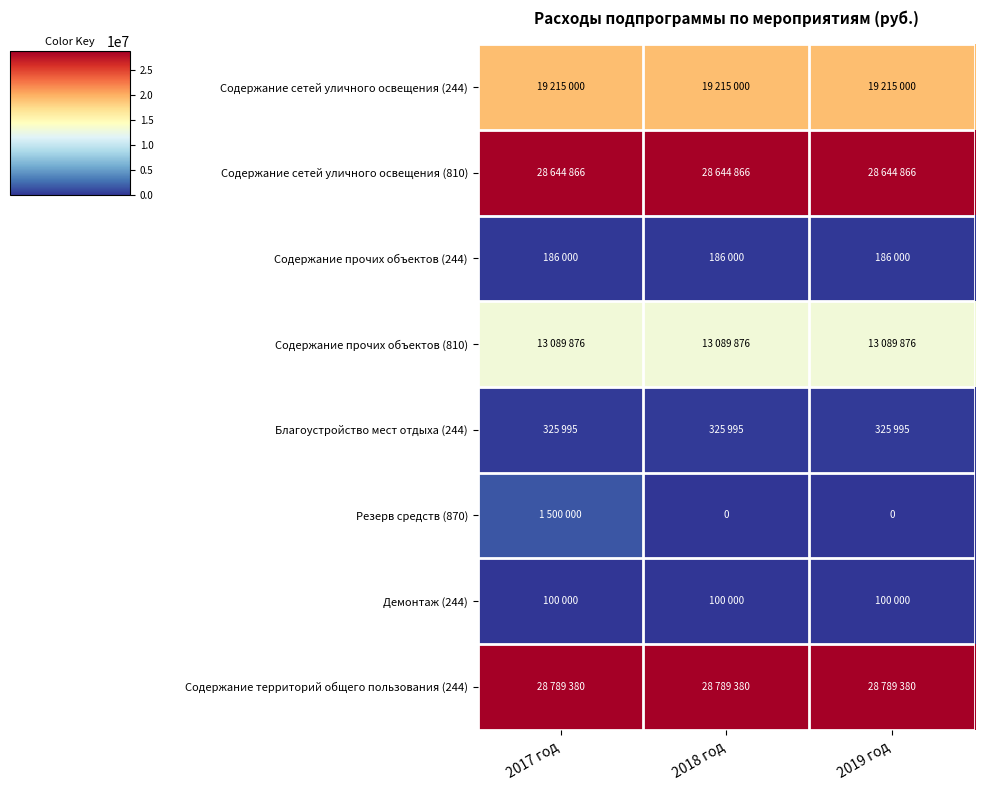

Rank the series by their maximum value, from highest to lowest.

Содержание территорий общего пользования (244), Содержание сетей уличного освещения (810), Содержание сетей уличного освещения (244), Содержание прочих объектов (810), Резерв средств (870), Благоустройство мест отдыха (244), Содержание прочих объектов (244), Демонтаж (244)